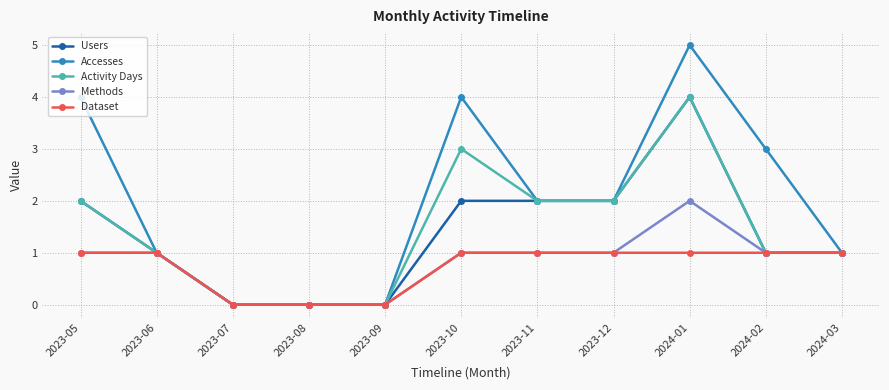

What is the maximum value shown in the chart?

5